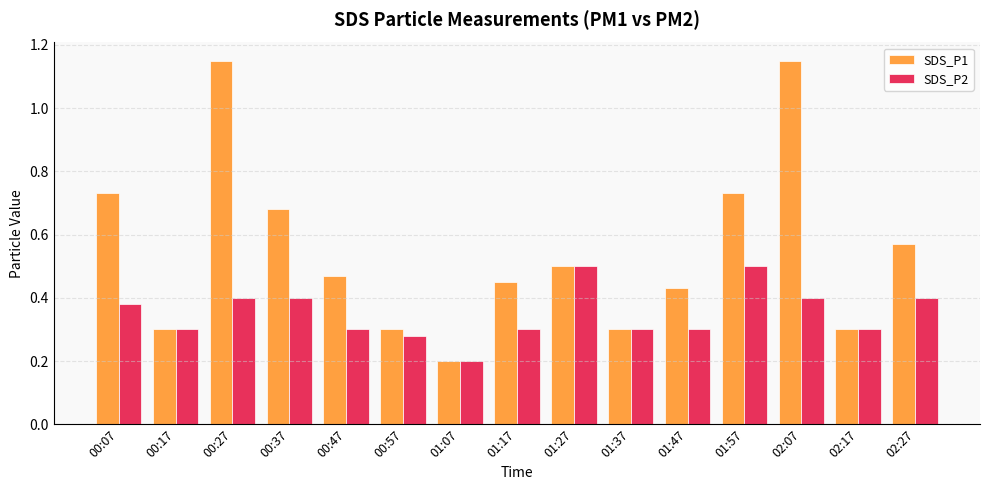

What is the minimum value shown in the chart?

0.2